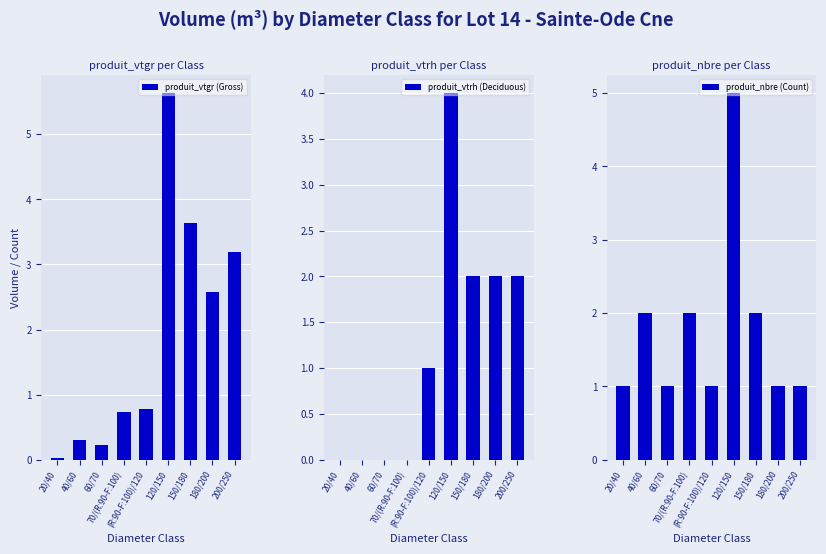

List the series in order of their peak value, lowest first.

produit_vtrh (Deciduous), produit_nbre (Count), produit_vtgr (Gross)